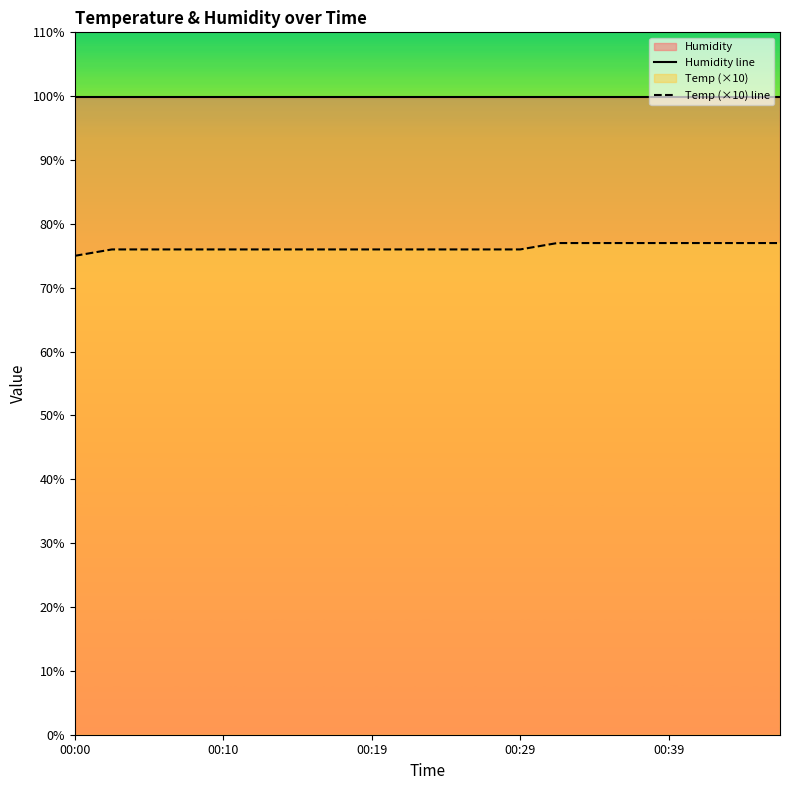

What is the total value across all series at 15?

176.9